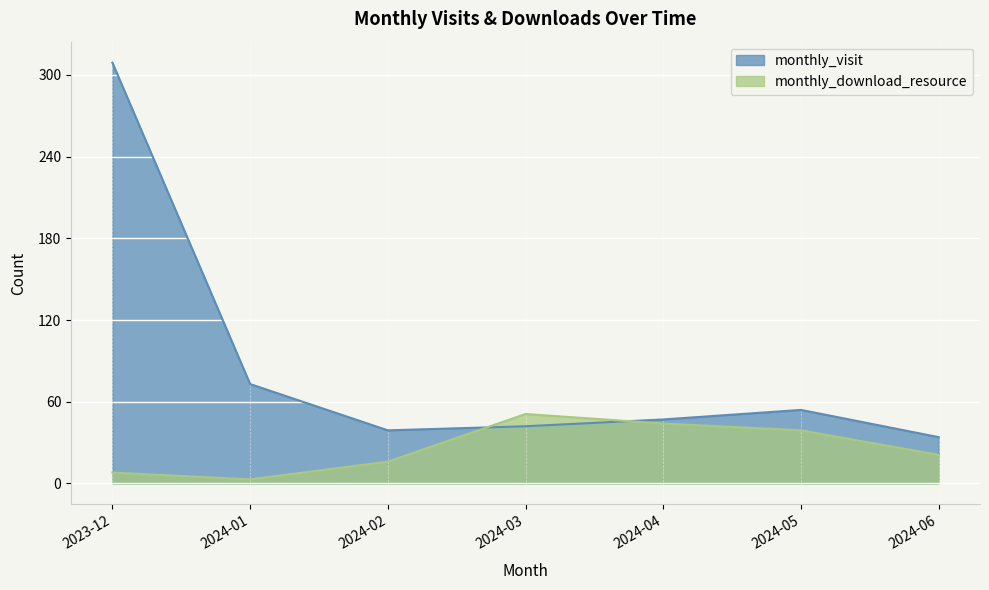

List the series in order of their overall mean, highest first.

monthly_visit, monthly_download_resource